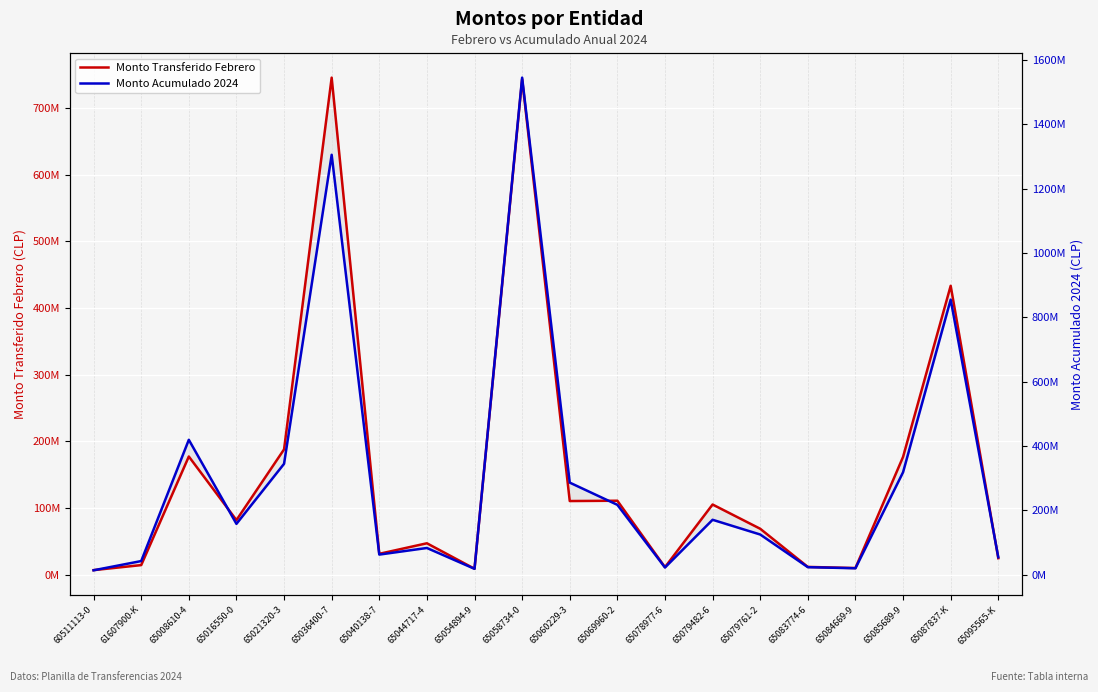

What is the value of the Monto Acumulado 2024 point at the 14th from the left?

170272202